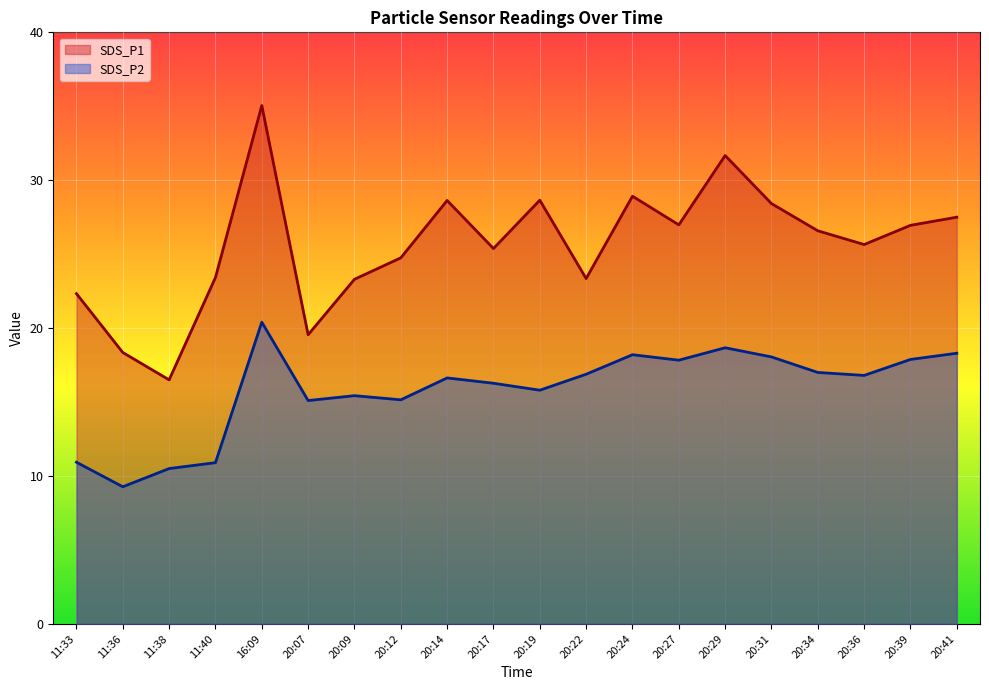

Reading left to right, extract all data points from this chart.

SDS_P1: 22.3	18.4	16.5	23.4	35.0	19.6	23.3	24.8	28.6	25.4	28.6	23.4	28.9	27.0	31.7	28.4	26.6	25.6	26.9	27.5
SDS_P2: 10.9	9.3	10.5	10.9	20.4	15.1	15.4	15.2	16.6	16.3	15.8	16.9	18.2	17.8	18.7	18.1	17.0	16.8	17.9	18.3